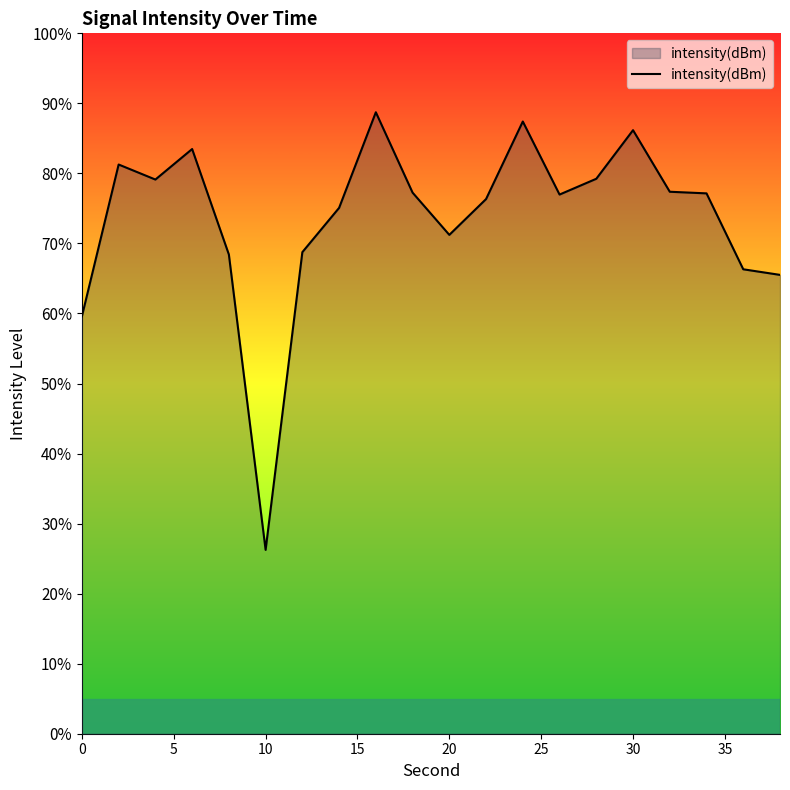

What is the difference between the second highest and minimum values?

61.2